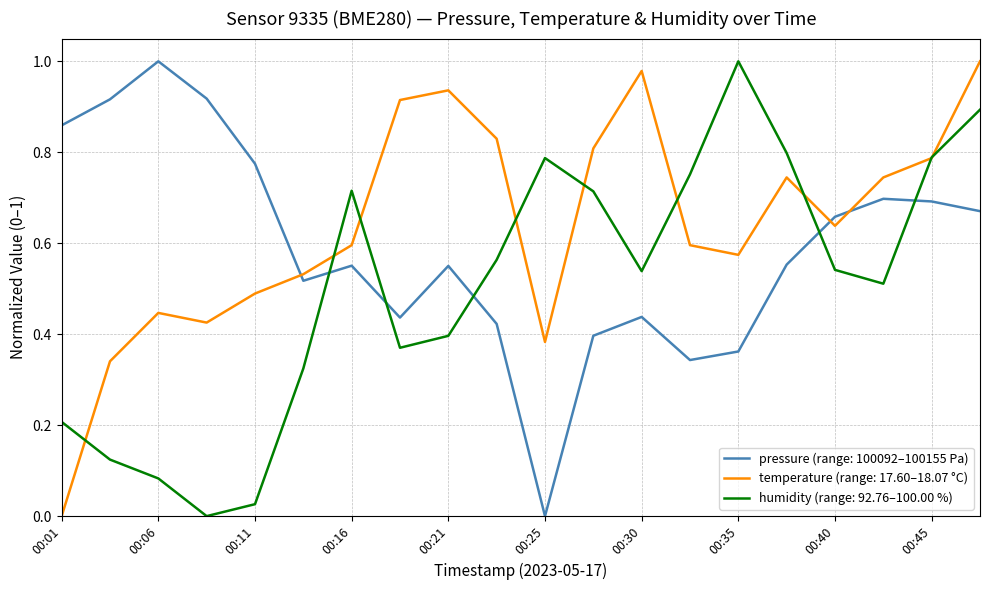

Rank the series by their average value, from highest to lowest.

temperature (range: 17.60–18.07 °C), pressure (range: 100092–100155 Pa), humidity (range: 92.76–100.00 %)